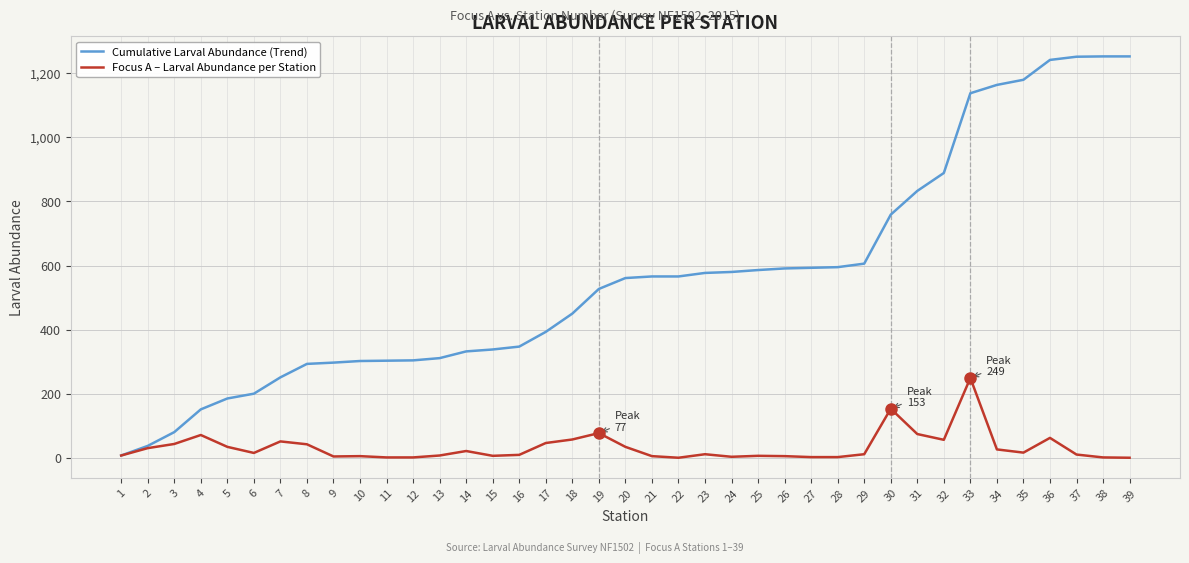

What is the difference between the maximum and second lowest values in the Focus A – Larval Abundance per Station series?

249